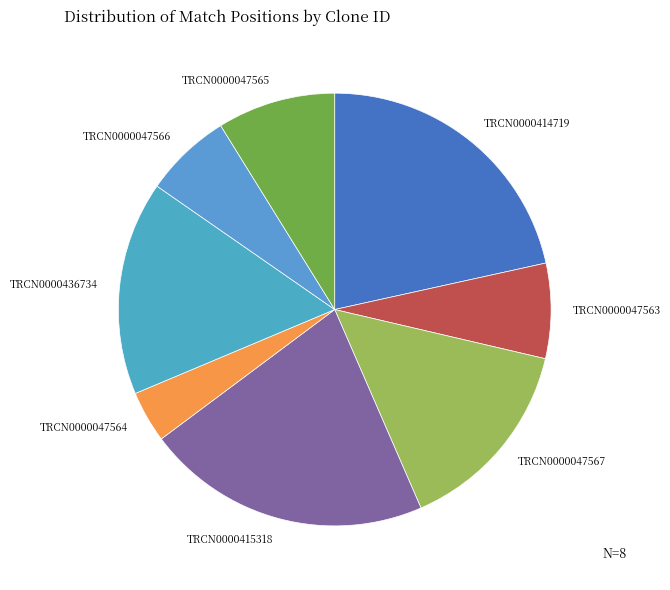

Does any single category account for the majority?

No